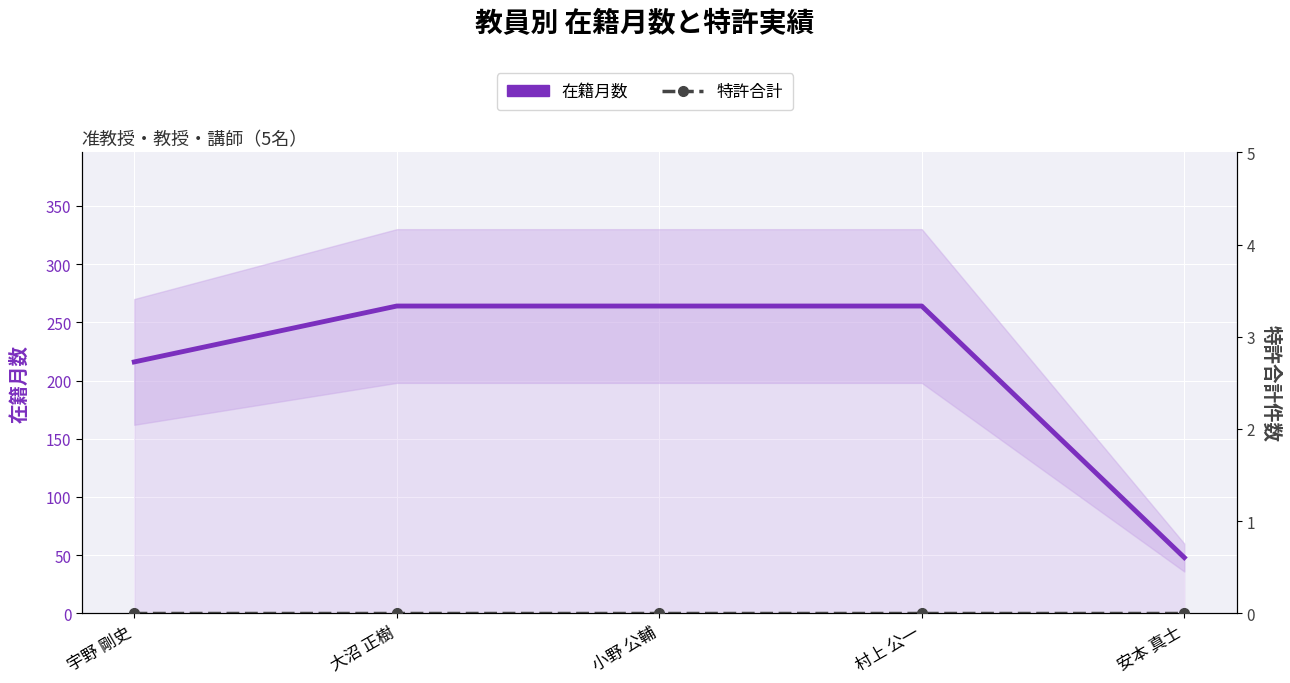

Reading right to left, what are all the values shown in this chart?

在籍月数: 48	264	264	264	216
特許合計: 0	0	0	0	0